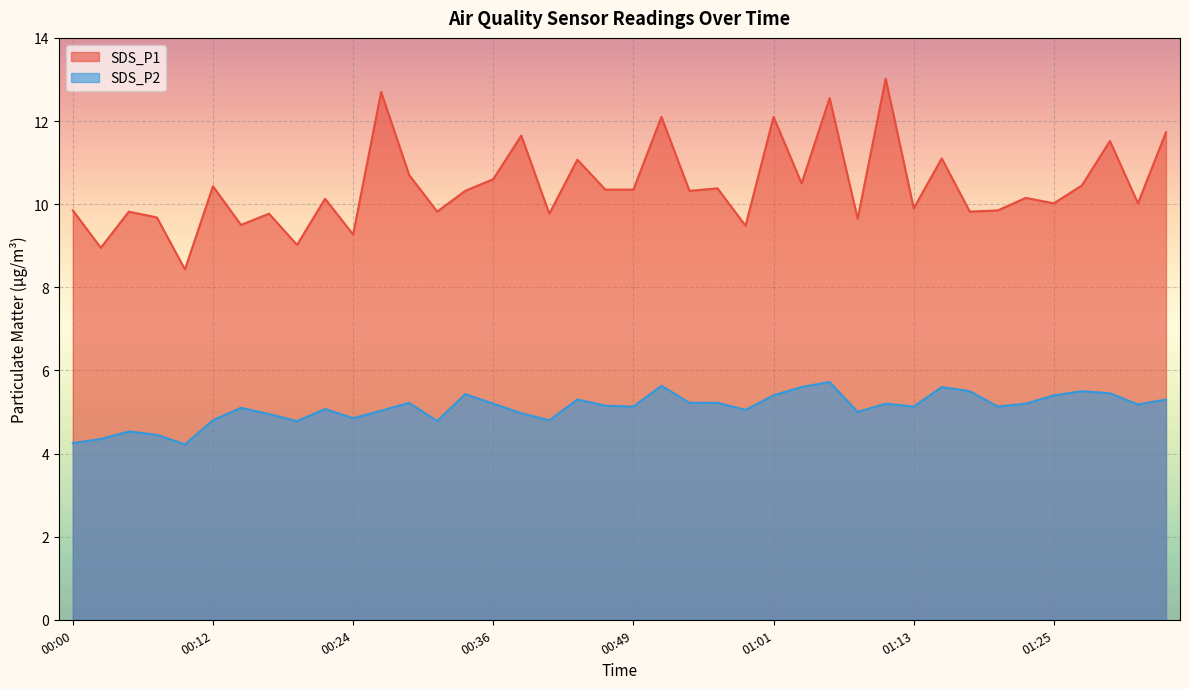

Is it true that SDS_P1 equals 17.5 at 01:35?

False